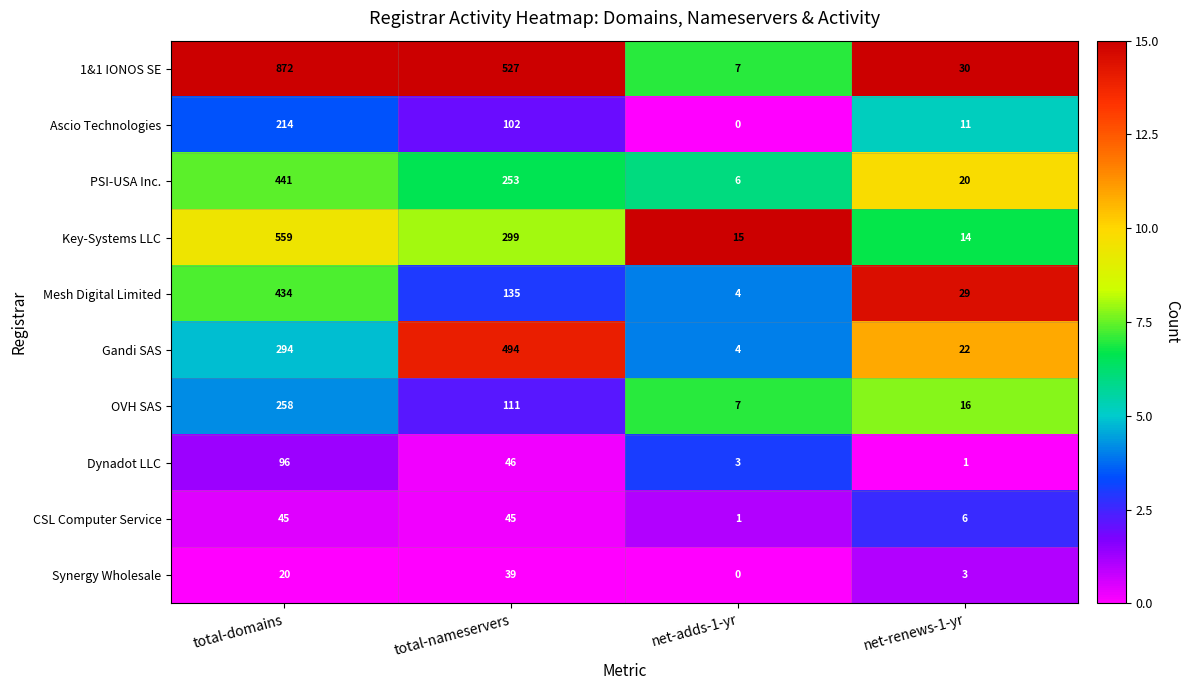

How many data points does each series have?

4